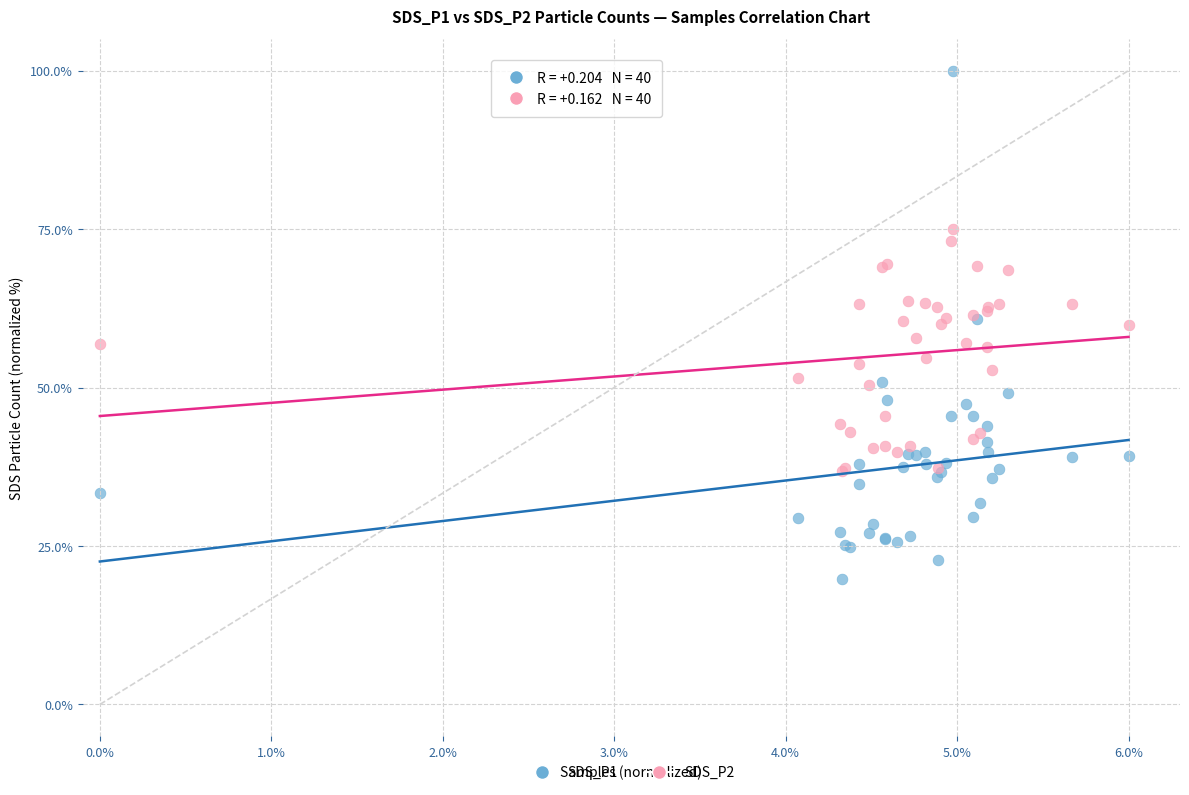

Which series has the largest Y range (max minus min)?

SDS_P1